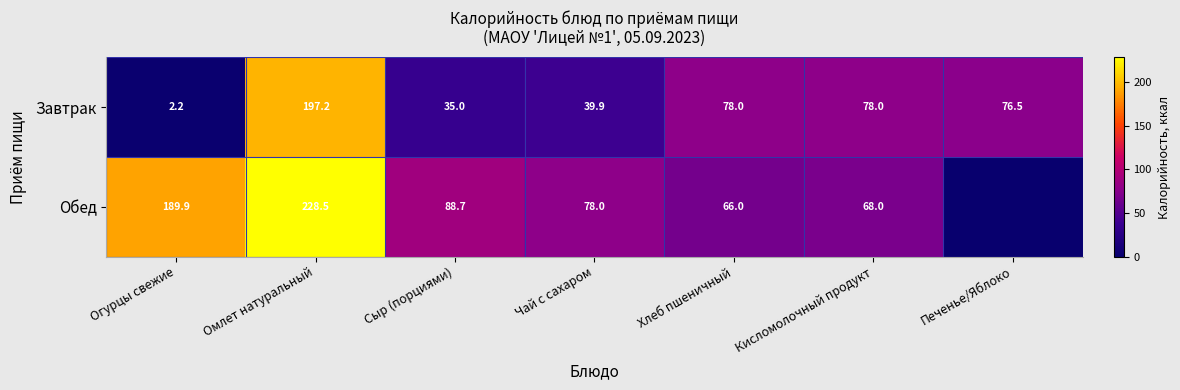

At Кисломолочный продукт, list the series in order from smallest to largest.

Обед, Завтрак